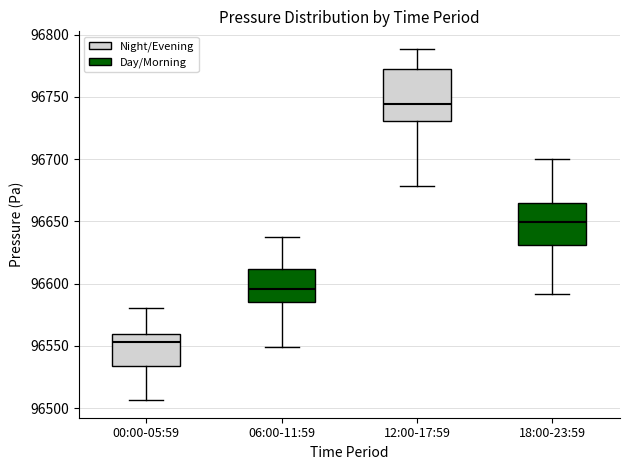

Which box is the tallest, from its lower edge to its upper edge?

12:00-17:59